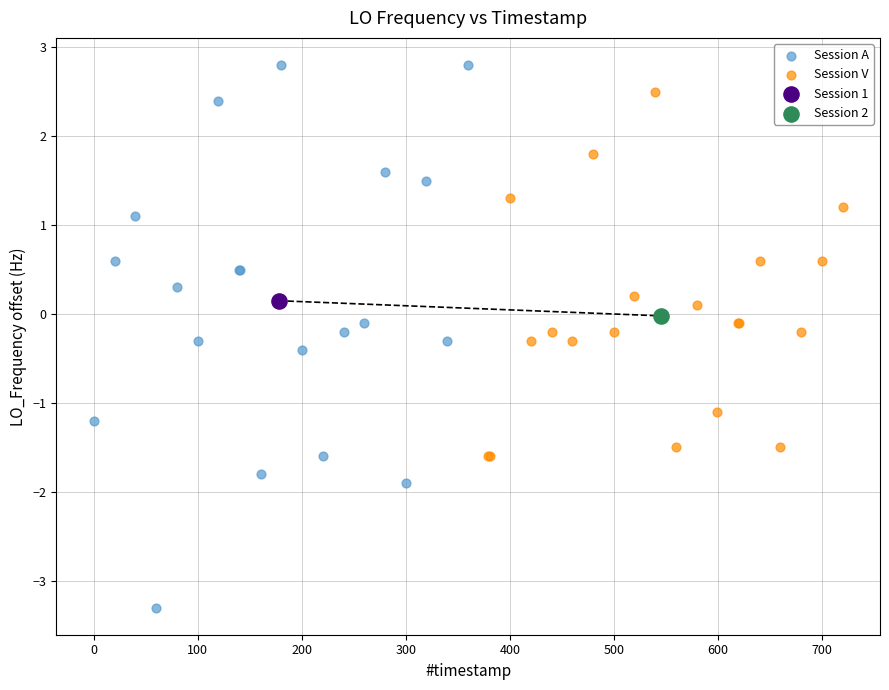

What are all the series names shown in the legend?

Session A, Session V, Session 1, Session 2